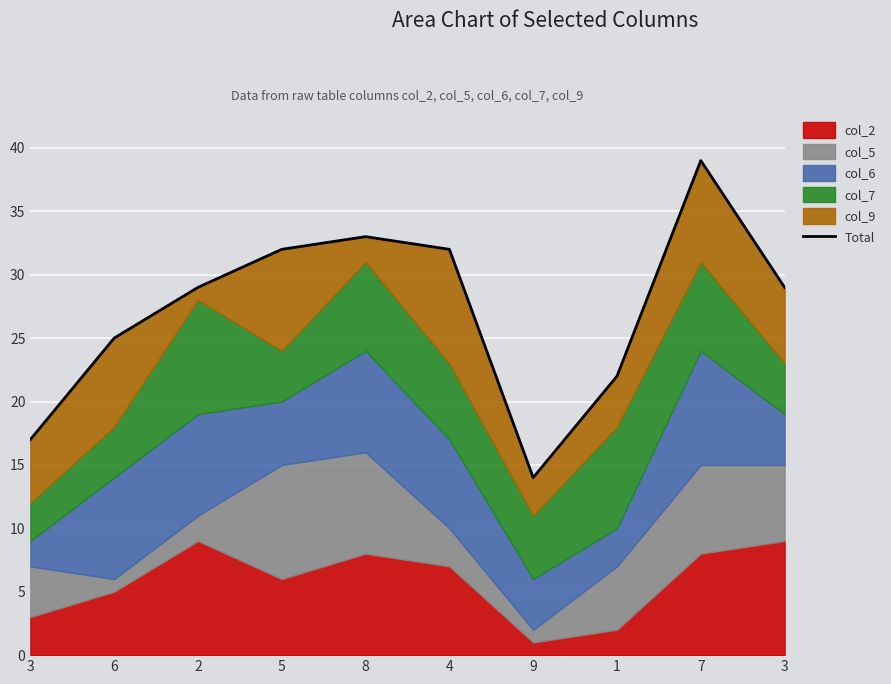

What is the value of the 1st point from the left?

17